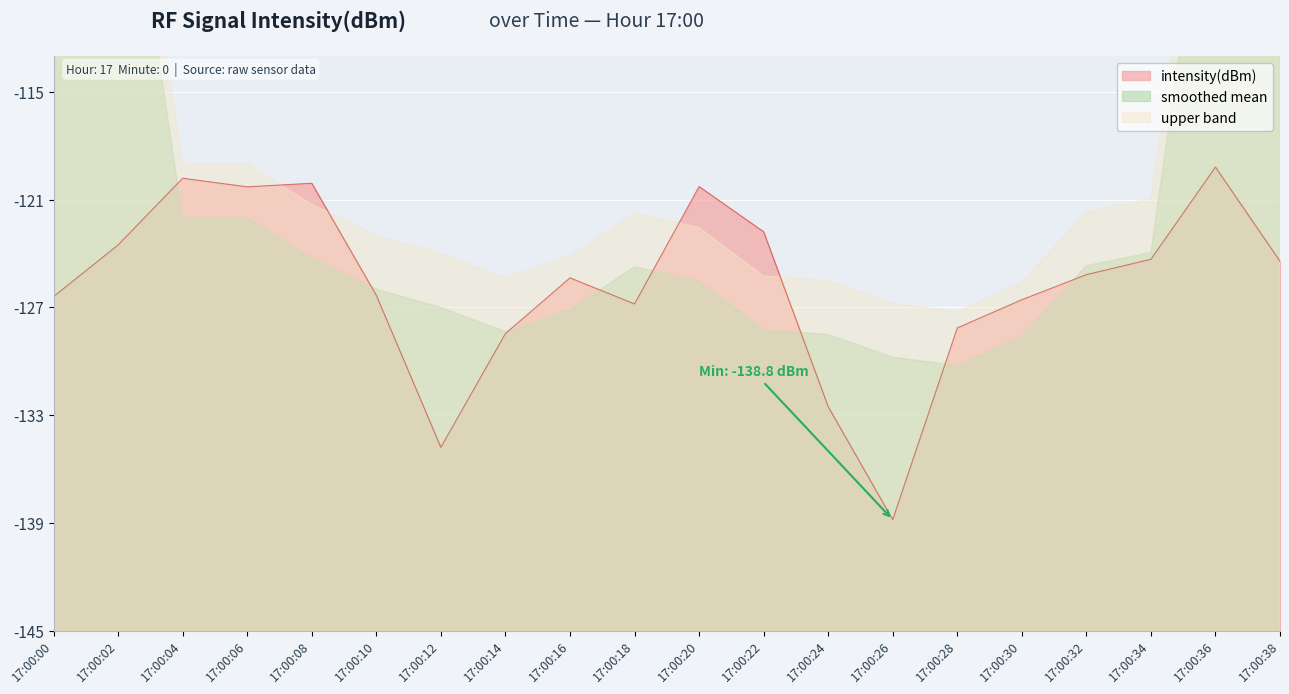

What is the change in value from 18 to 30?

+0.2